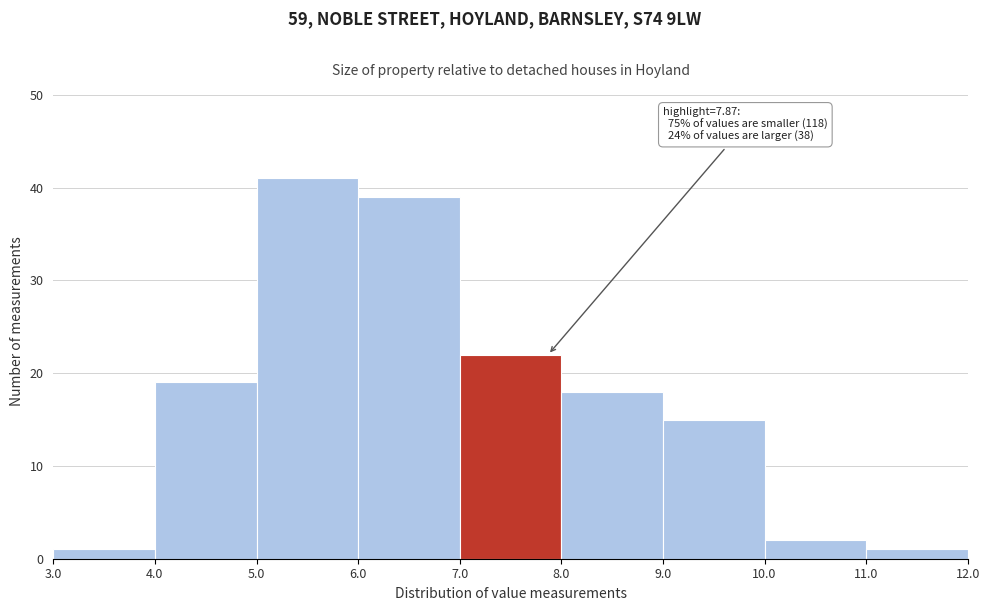

Over which range of the x-axis is the bar tallest?

5.0 to 6.0